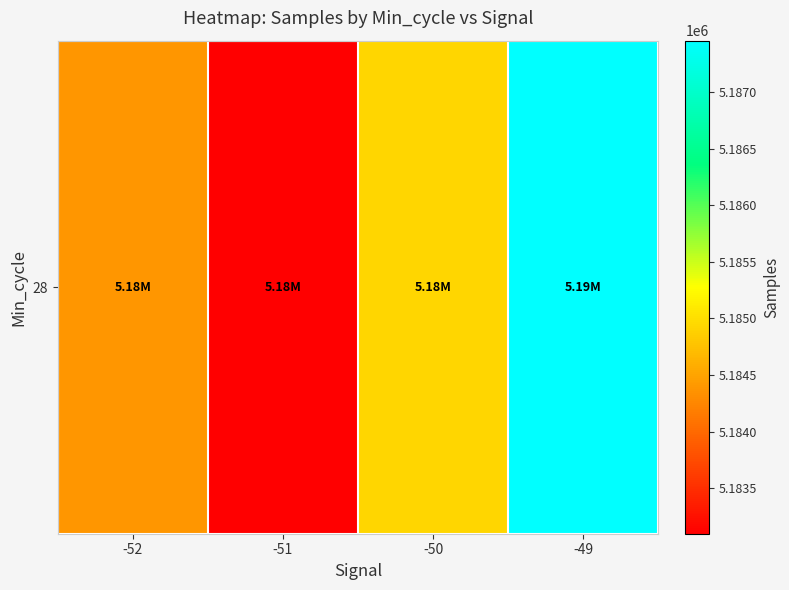

What is the minimum value shown in the chart?

5183096.4